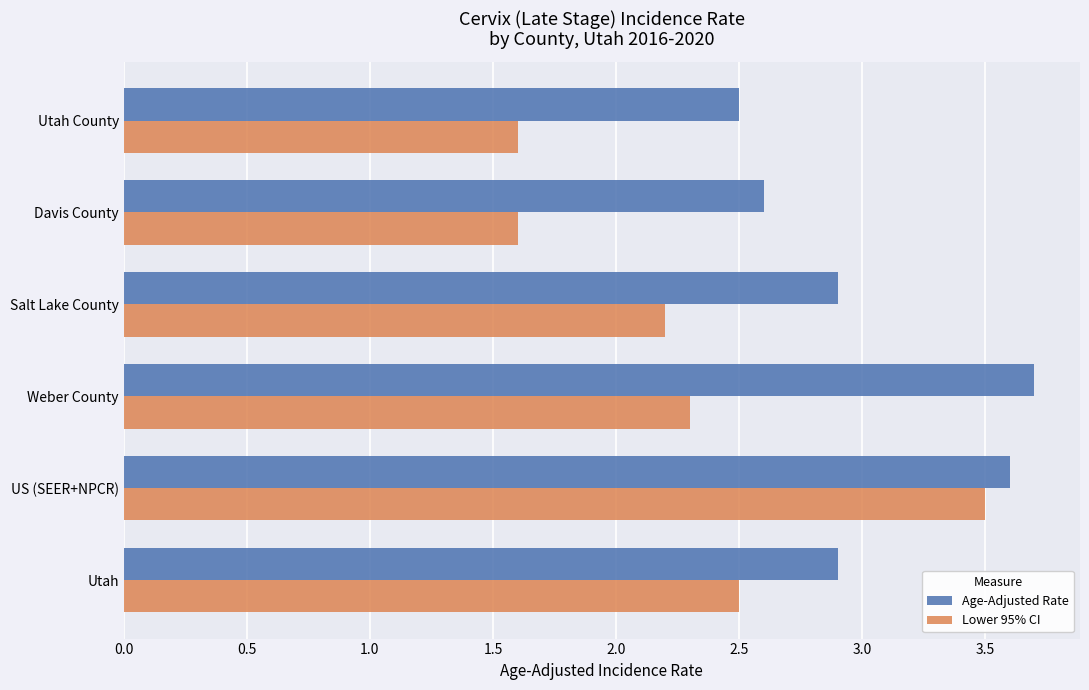

What is the total value across all series at Weber County?

6.0